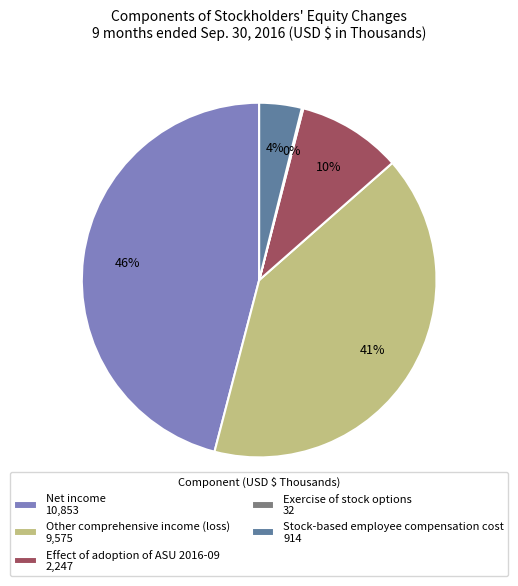

Is there a majority slice in this chart?

No